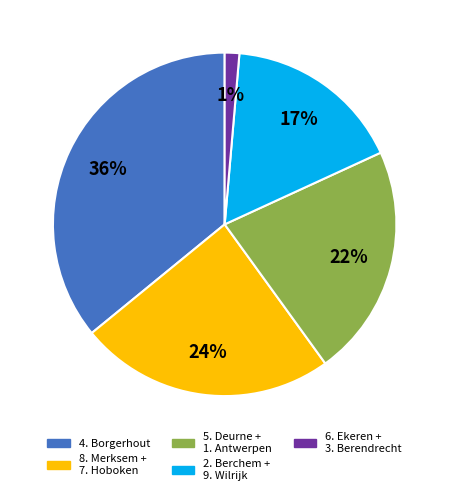

Does any single category account for the majority?

No